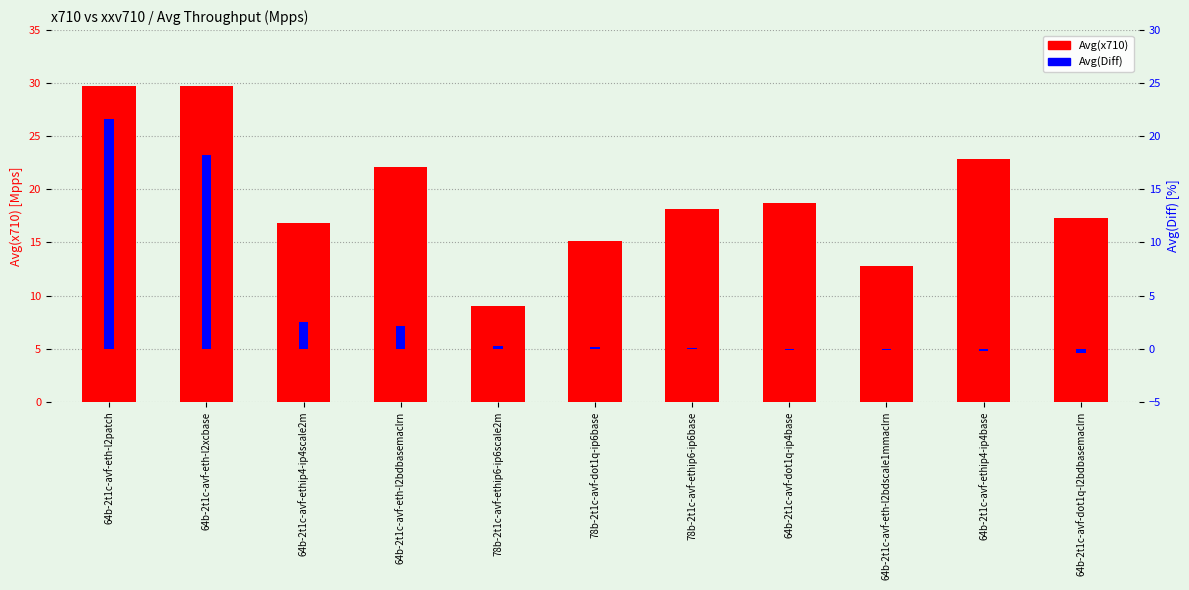

Is it true that Avg(Diff) equals 0.1 at 78b-2t1c-avf-ethip6-ip6base?

True